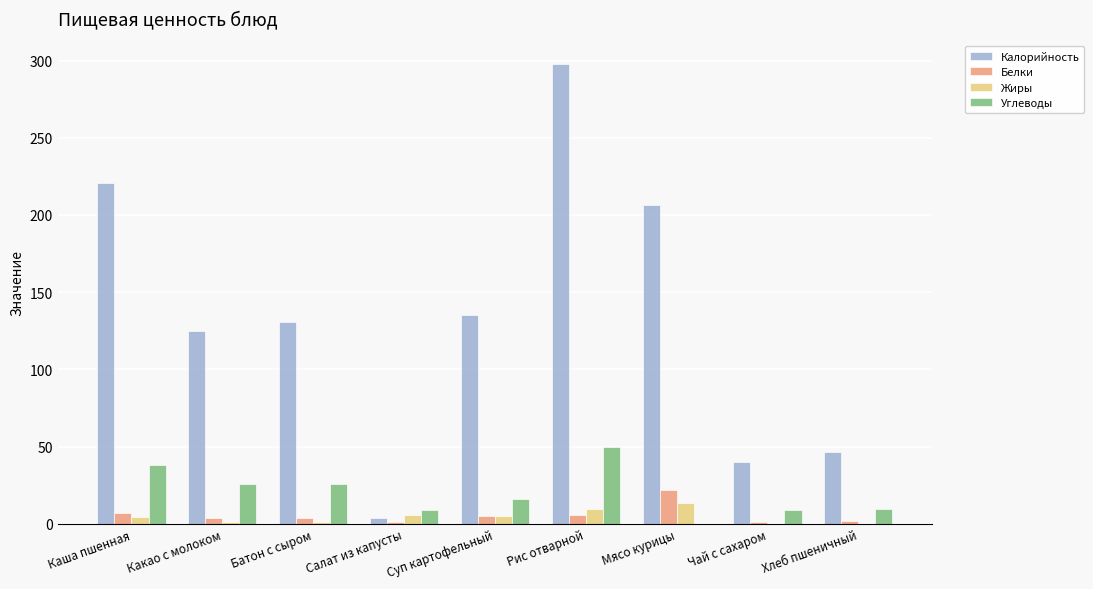

At which label does Жиры reach its peak?

Мясо курицы